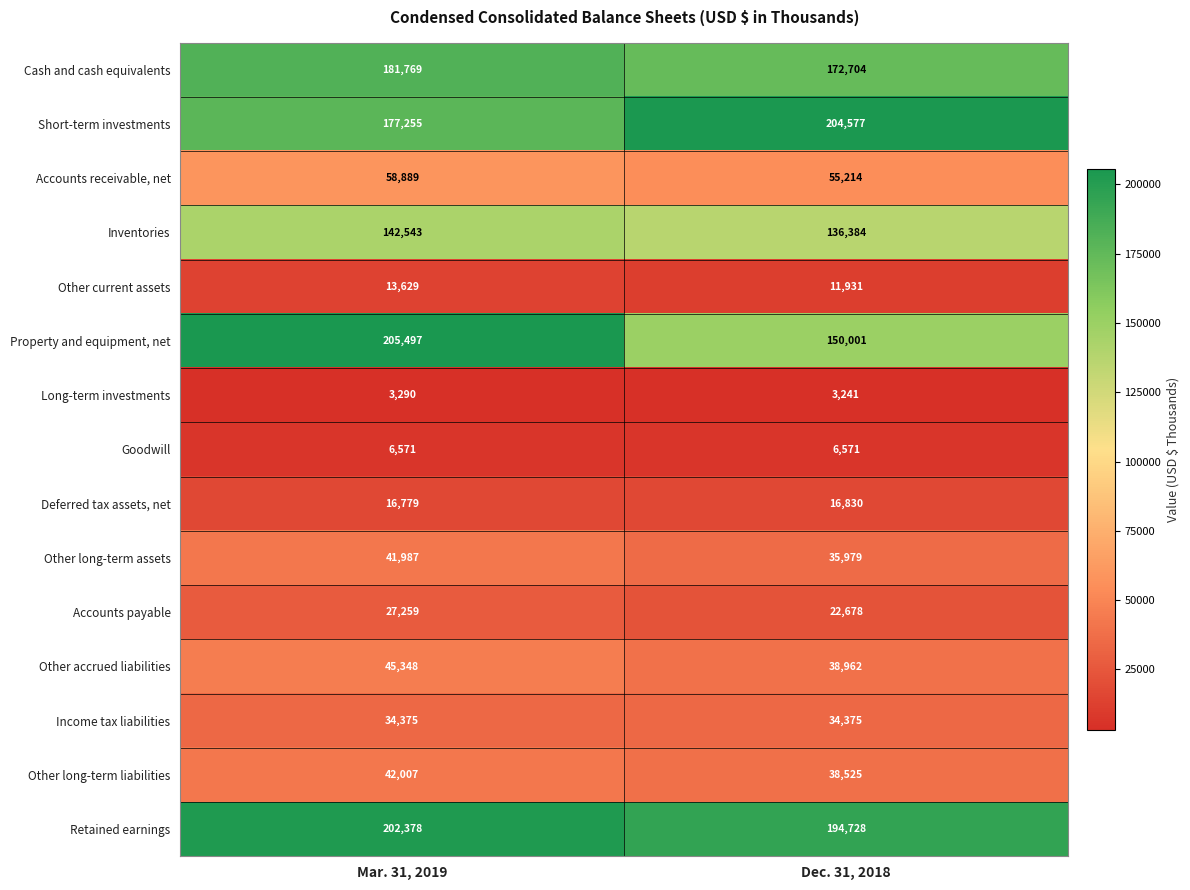

Reading left to right, transcribe all the data shown in this chart.

Cash and cash equivalents: Mar. 31, 2019=181769	Dec. 31, 2018=172704
Short-term investments: Mar. 31, 2019=177255	Dec. 31, 2018=204577
Accounts receivable, net: Mar. 31, 2019=58889	Dec. 31, 2018=55214
Inventories: Mar. 31, 2019=142543	Dec. 31, 2018=136384
Other current assets: Mar. 31, 2019=13629	Dec. 31, 2018=11931
Property and equipment, net: Mar. 31, 2019=205497	Dec. 31, 2018=150001
Long-term investments: Mar. 31, 2019=3290	Dec. 31, 2018=3241
Goodwill: Mar. 31, 2019=6571	Dec. 31, 2018=6571
Deferred tax assets, net: Mar. 31, 2019=16779	Dec. 31, 2018=16830
Other long-term assets: Mar. 31, 2019=41987	Dec. 31, 2018=35979
Accounts payable: Mar. 31, 2019=27259	Dec. 31, 2018=22678
Other accrued liabilities: Mar. 31, 2019=45348	Dec. 31, 2018=38962
Income tax liabilities: Mar. 31, 2019=34375	Dec. 31, 2018=34375
Other long-term liabilities: Mar. 31, 2019=42007	Dec. 31, 2018=38525
Retained earnings: Mar. 31, 2019=202378	Dec. 31, 2018=194728